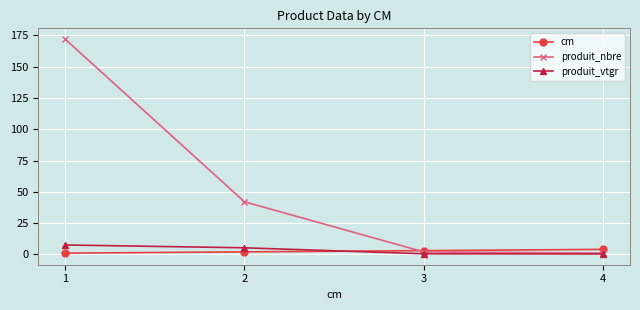

What is the spread (max minus min) of values at 4?

3.7